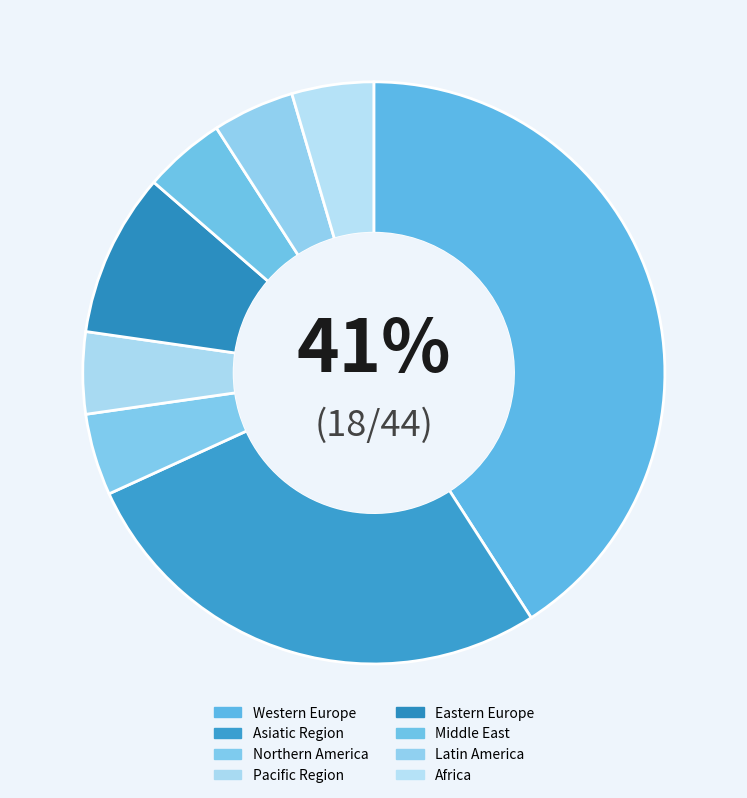

To the nearest percent, what percentage of the pie is Asiatic Region?

27%